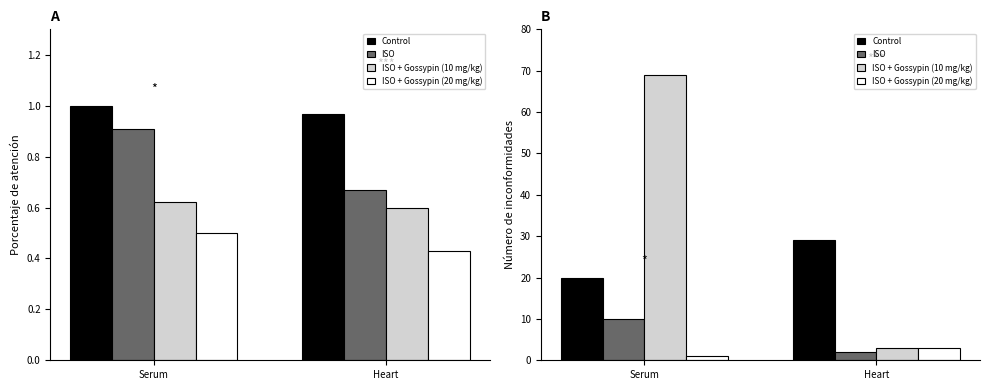

Is the value of Control at Serum greater than the value of ISO + Gossypin (10 mg/kg) at Serum?

No